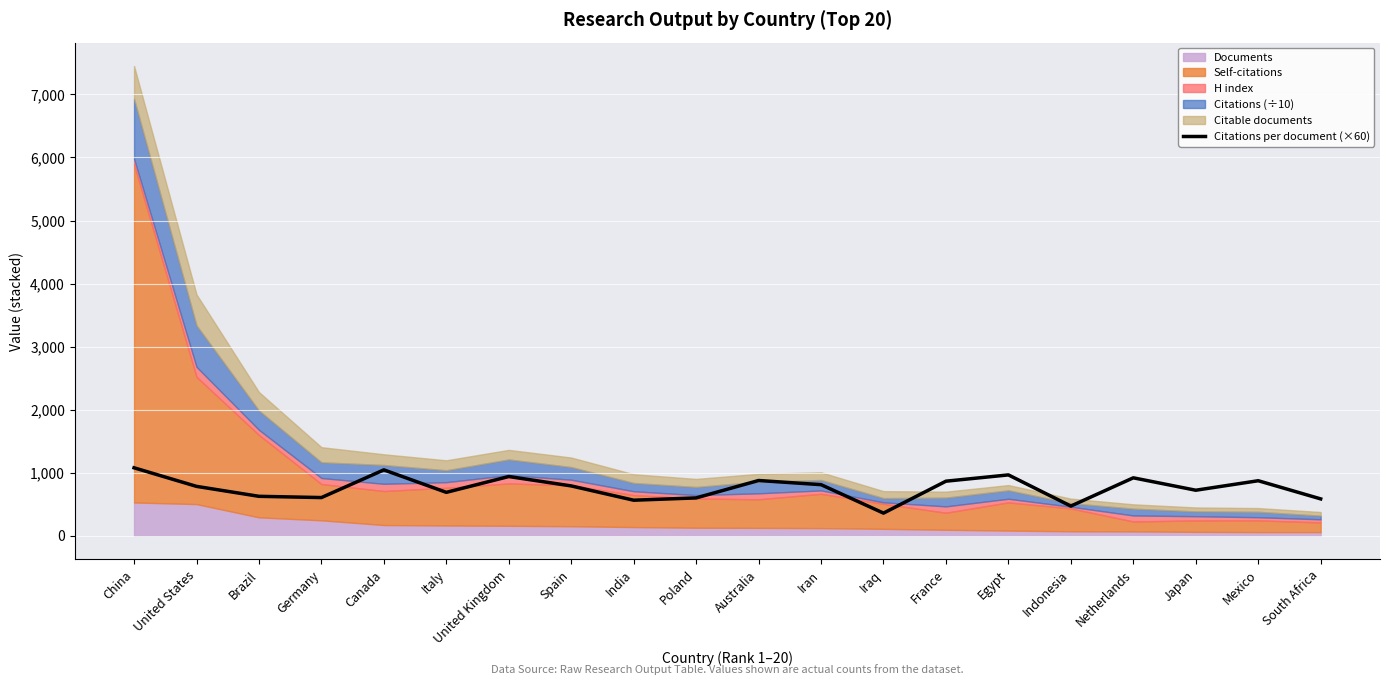

How many categories are shown in the chart?

20